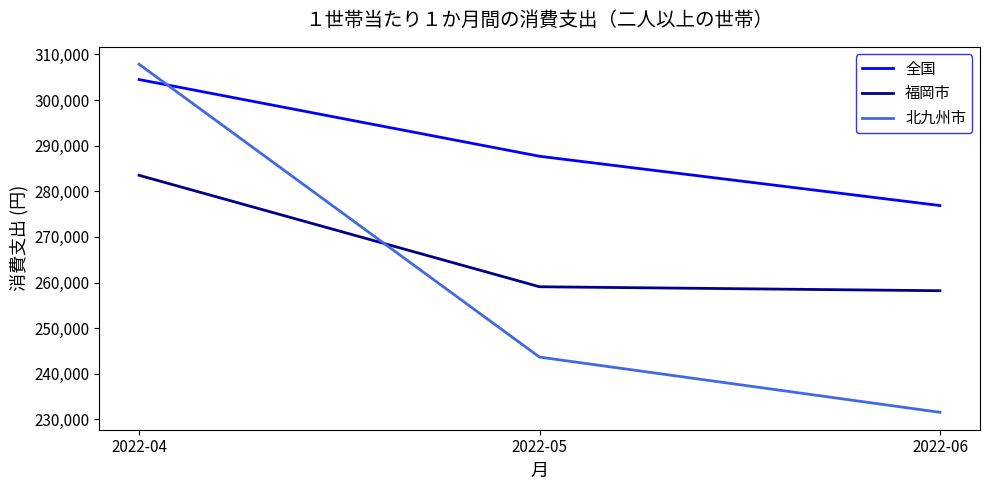

List the labels in order of 全国 value, smallest first.

2022-06, 2022-05, 2022-04